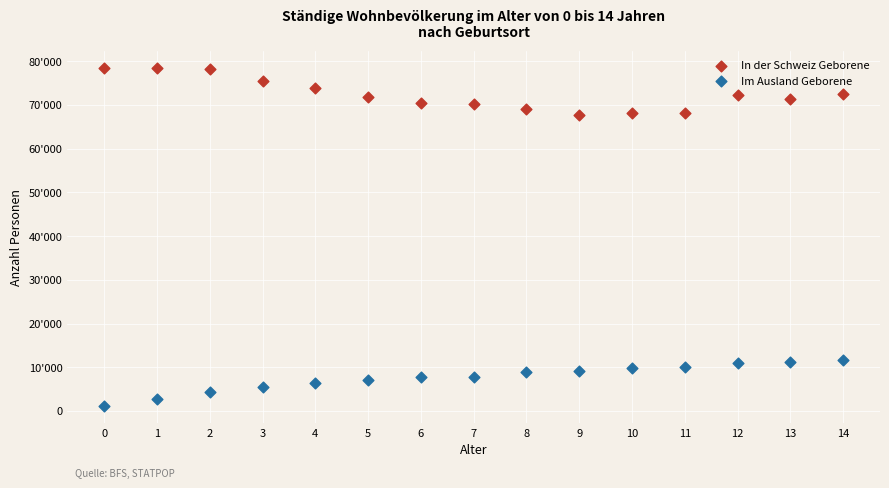

Which series contains the lowest Y value?

Im Ausland Geborene